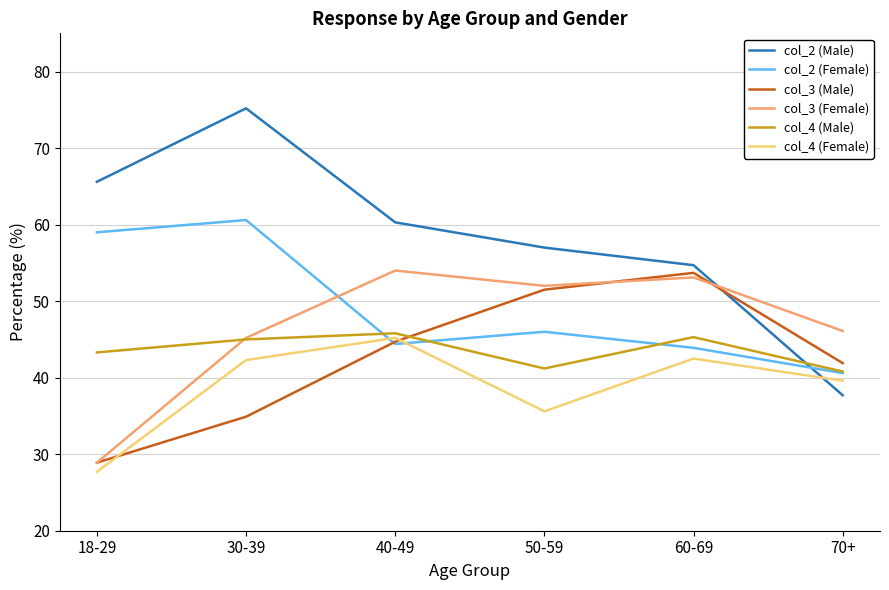

What are all the series names shown in the legend?

col_2 (Male), col_2 (Female), col_3 (Male), col_3 (Female), col_4 (Male), col_4 (Female)